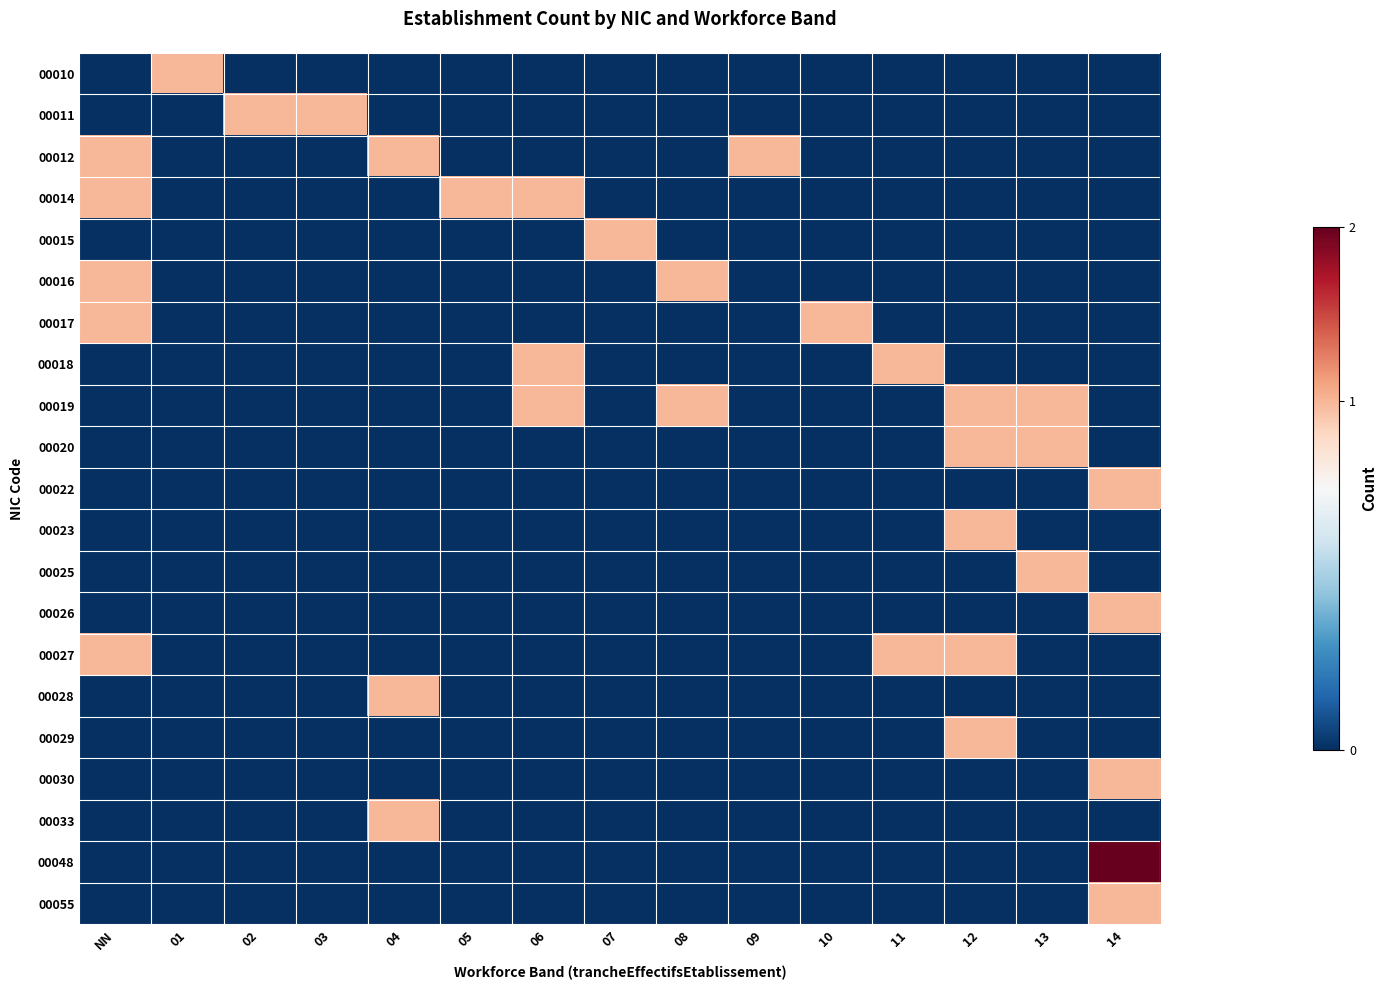

List the series in order of their peak value, highest first.

00048, 00010, 00011, 00012, 00014, 00015, 00016, 00017, 00018, 00019, 00020, 00022, 00023, 00025, 00026, 00027, 00028, 00029, 00030, 00033, 00055